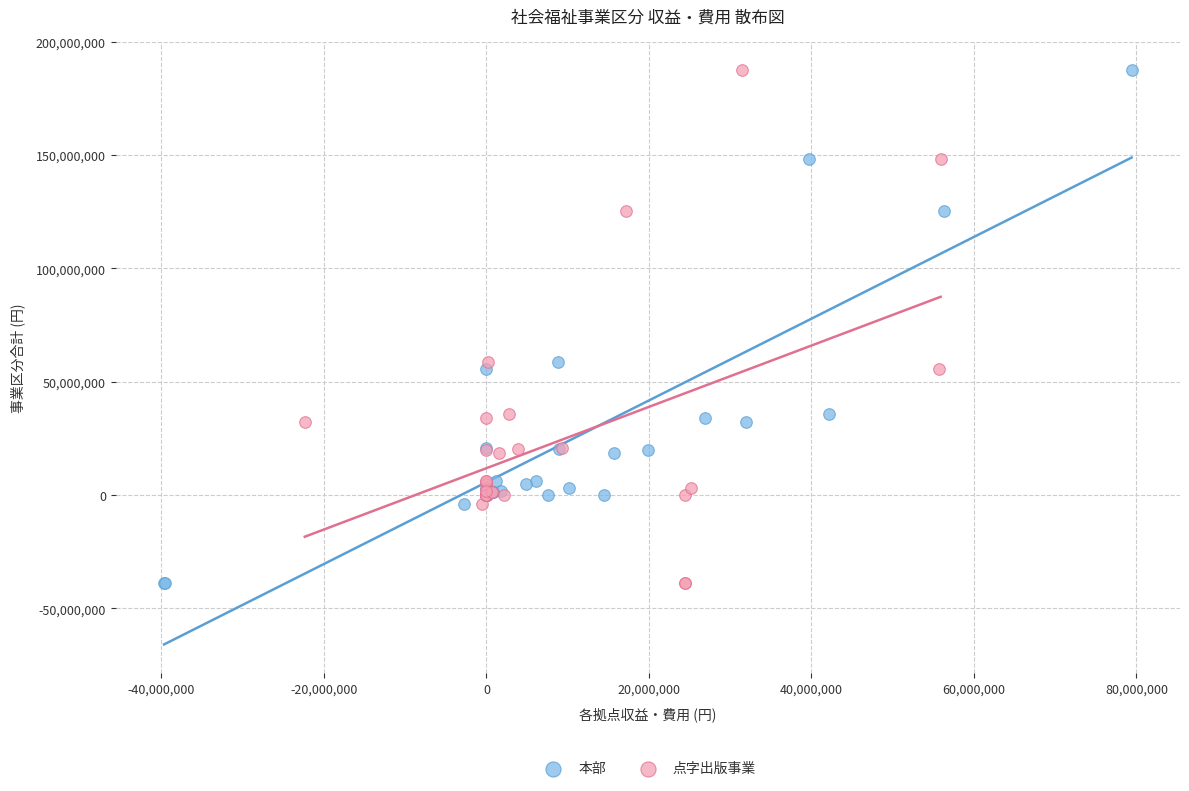

What are all the series names shown in the legend?

本部, 点字出版事業